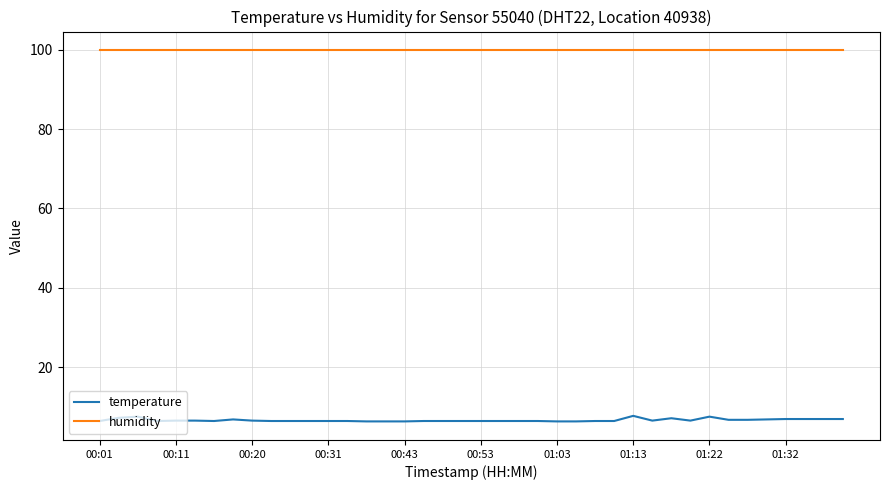

Rank the series by their average value, from highest to lowest.

humidity, temperature